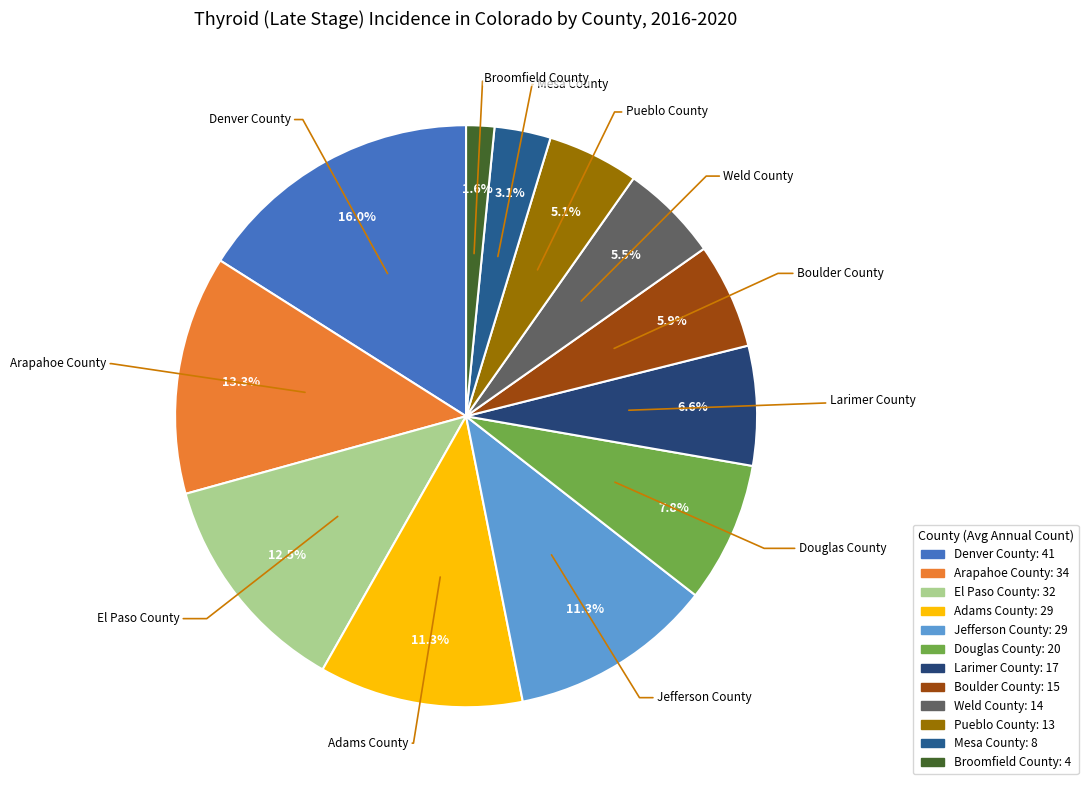

To the nearest percent, what is the difference between the Larimer County and Arapahoe County slice percentages?

7%